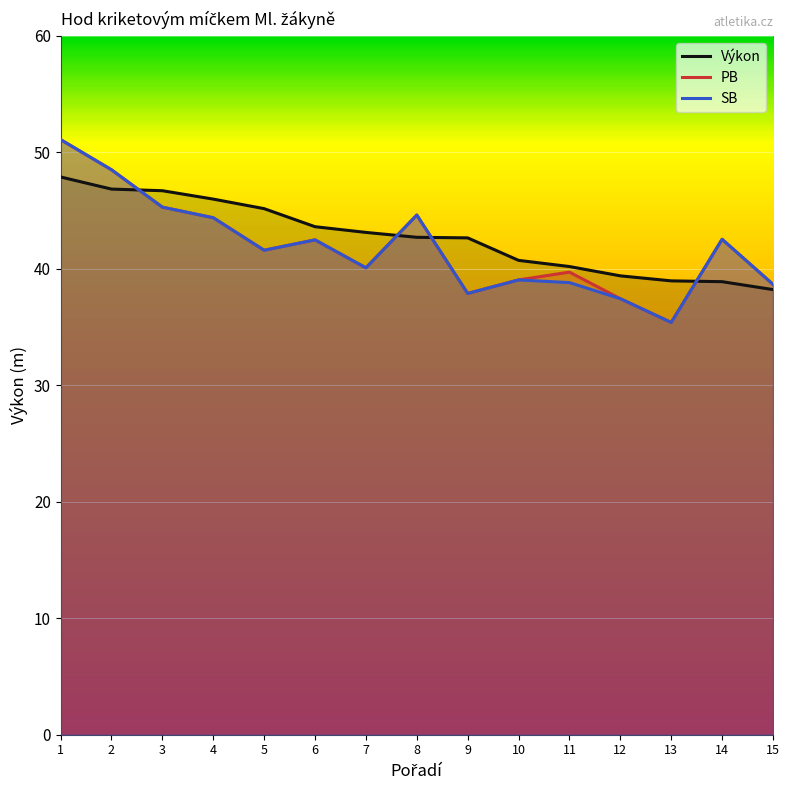

Does the chart display data point markers on the line(s)?

No